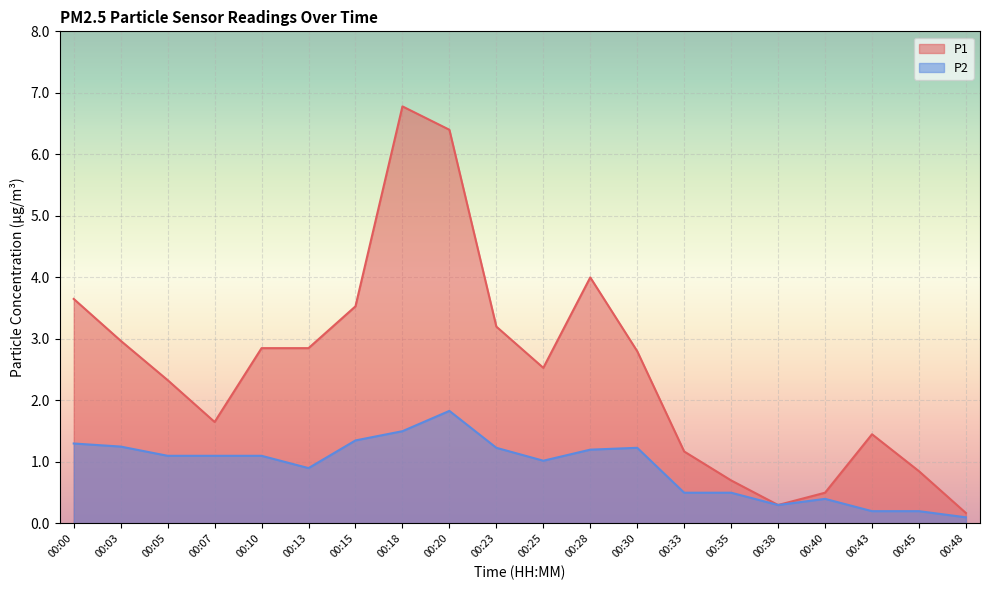

Reading right to left, extract all data points from this chart.

P1: 0.2	0.8	1.4	0.5	0.3	0.7	1.2	2.8	4.0	2.5	3.2	6.4	6.8	3.5	2.9	2.9	1.6	2.3	3.0	3.6
P2: 0.1	0.2	0.2	0.4	0.3	0.5	0.5	1.2	1.2	1.0	1.2	1.8	1.5	1.4	0.9	1.1	1.1	1.1	1.2	1.3